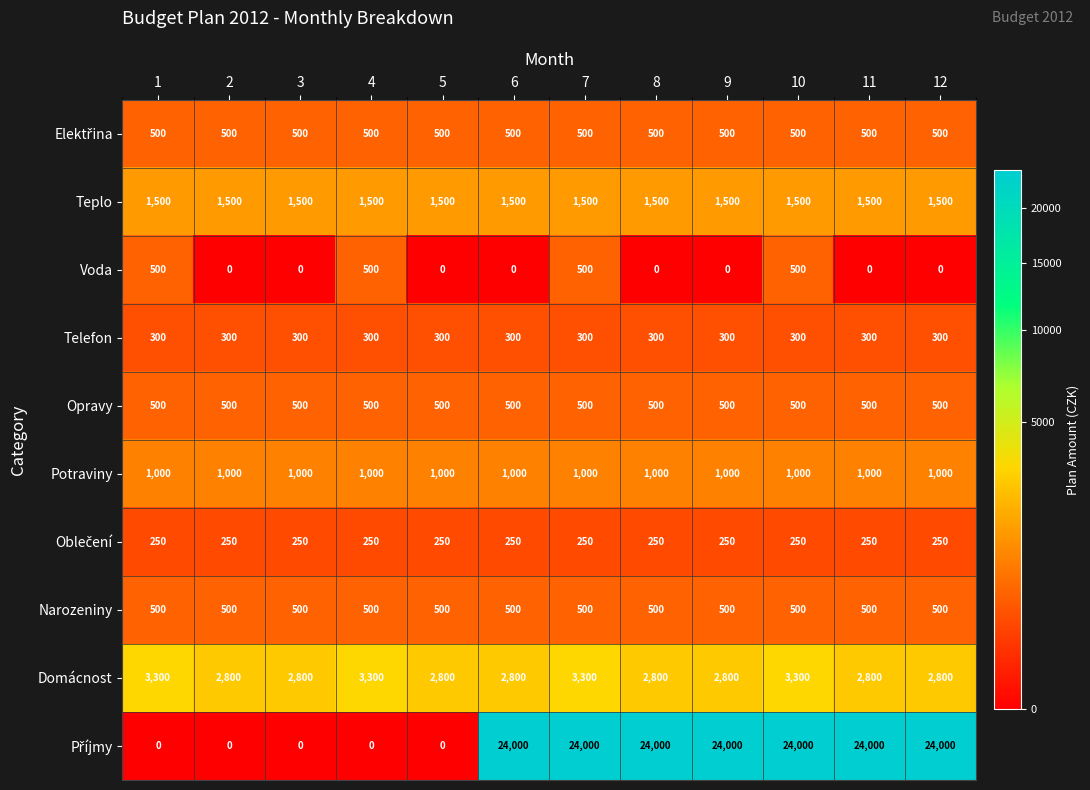

What is the total value across all series at 5?

7350